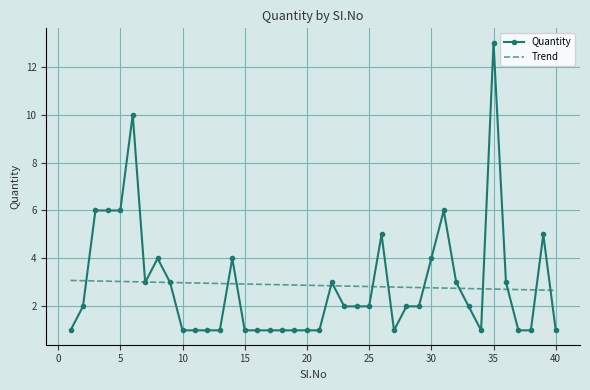

What is the difference between the second highest and second lowest values in the Quantity series?

9.0